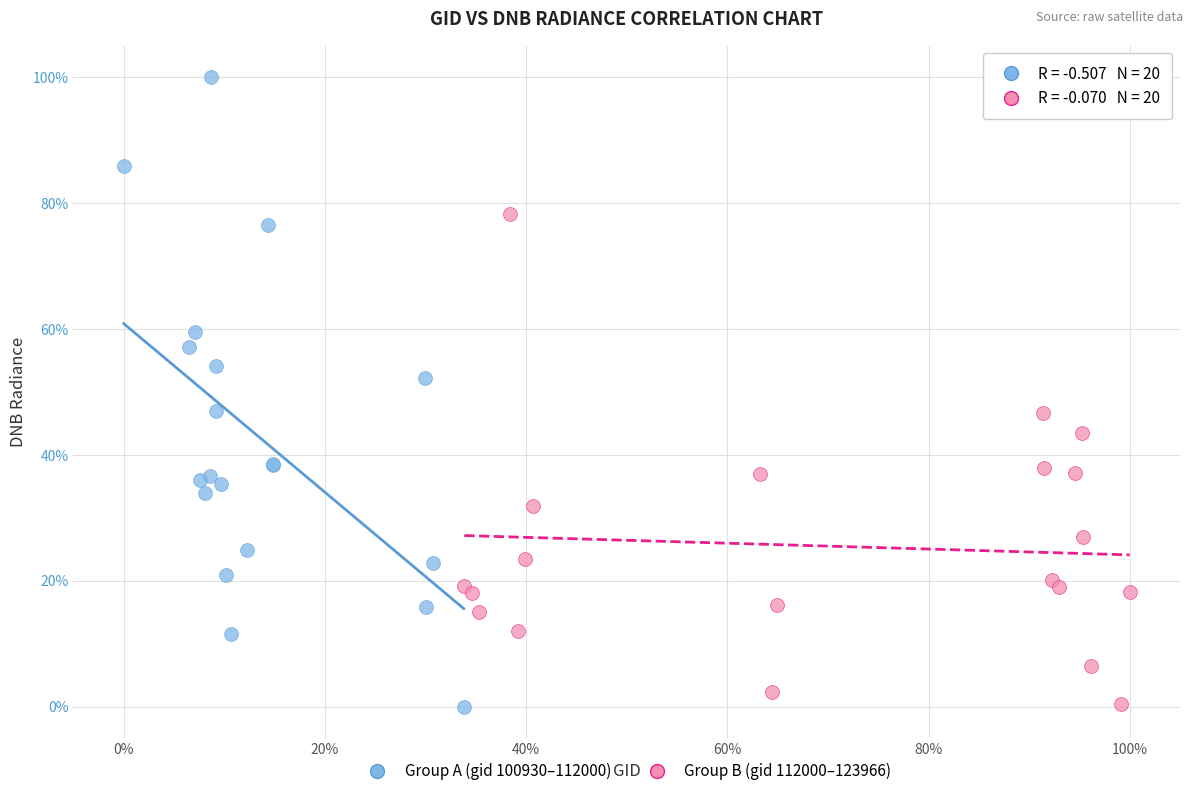

Which series reaches the maximum Y coordinate?

Group A (gid 100930–112000)